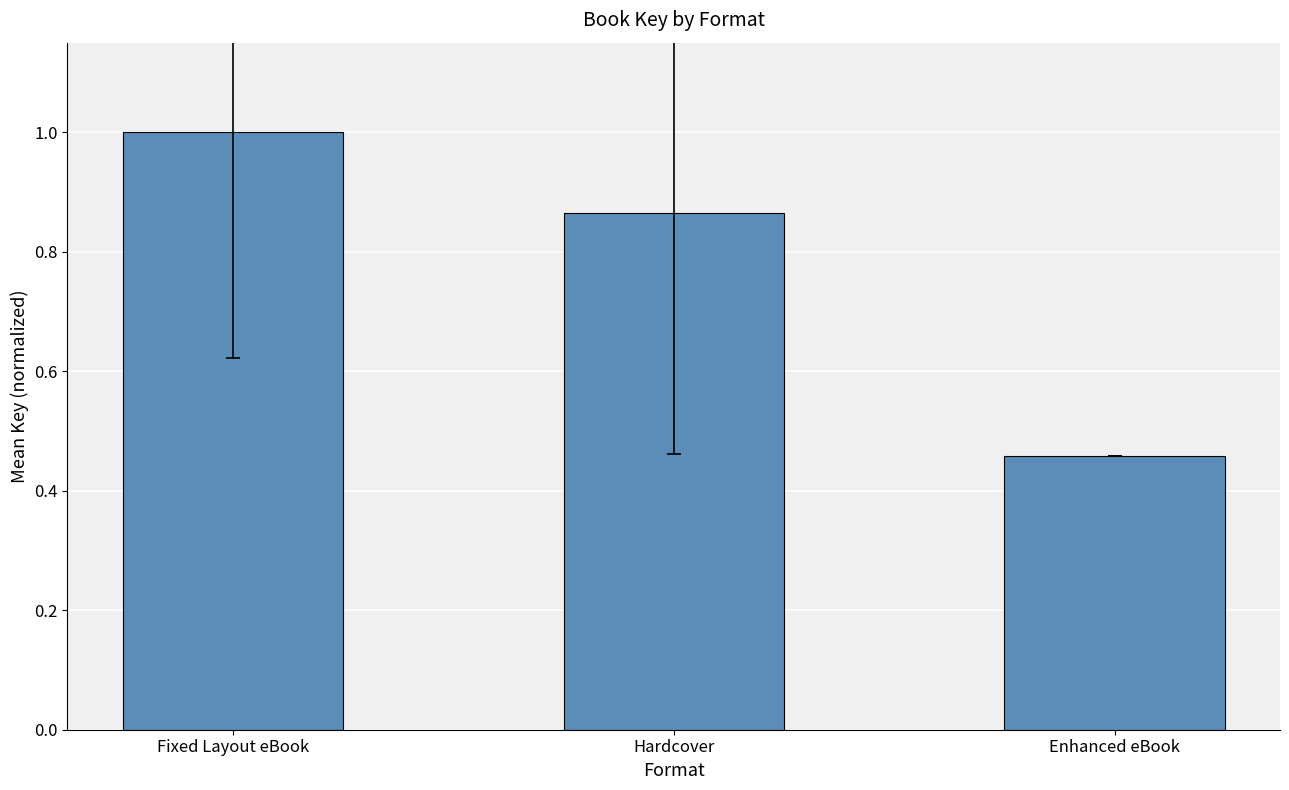

Is it true that the value at Enhanced eBook is 0.3?

False